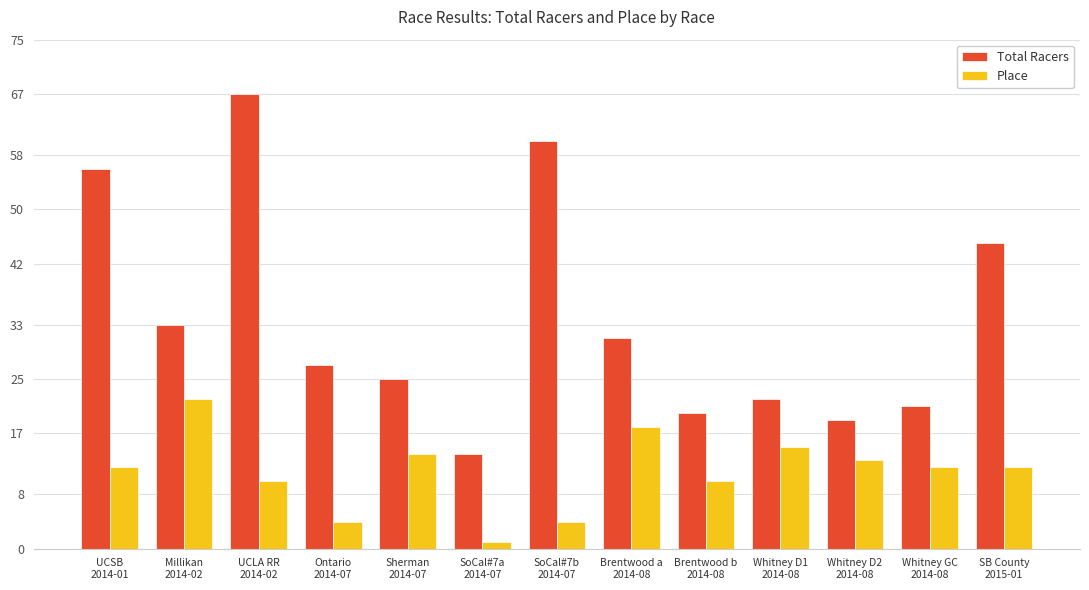

Reading left to right, what are all the values shown in this chart?

Total Racers: 56	33	67	27	25	14	60	31	20	22	19	21	45
Place: 12	22	10	4	14	1	4	18	10	15	13	12	12